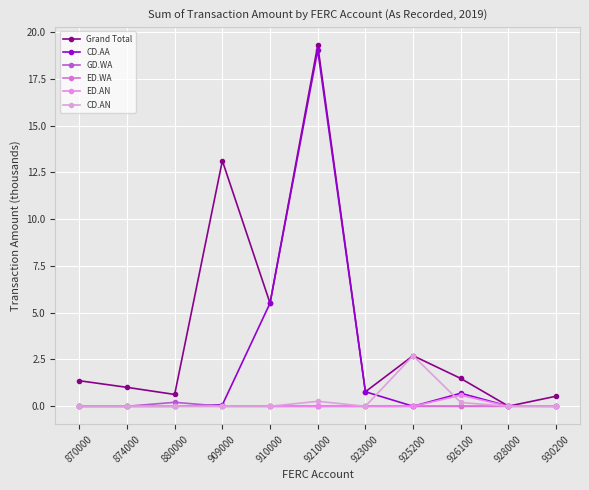

True or false: CD.AA and CD.AN intersect in this chart.

True